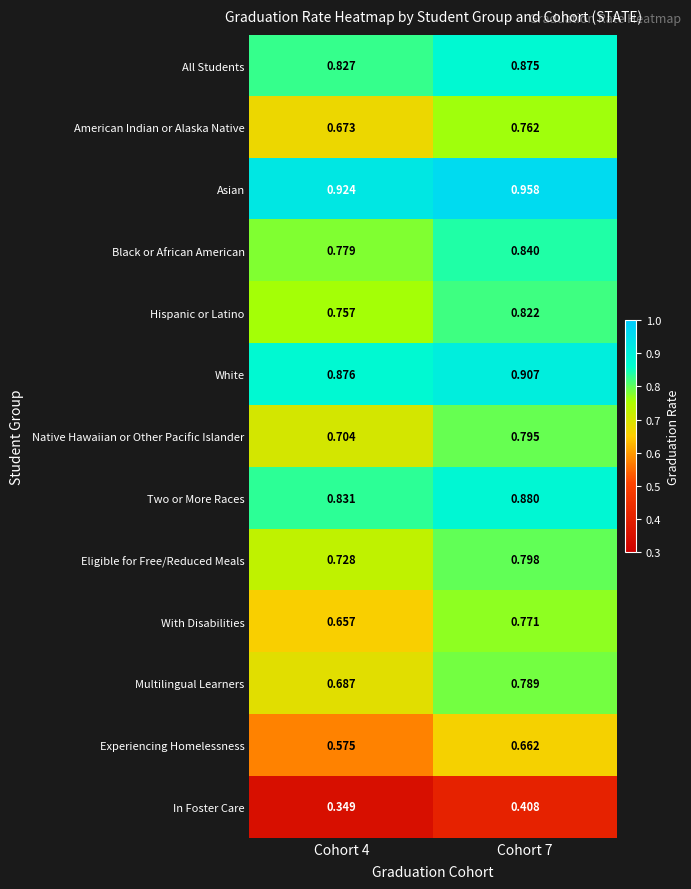

Rank the series by their maximum value, from lowest to highest.

In Foster Care, Experiencing Homelessness, American Indian or Alaska Native, With Disabilities, Multilingual Learners, Native Hawaiian or Other Pacific Islander, Eligible for Free/Reduced Meals, Hispanic or Latino, Black or African American, All Students, Two or More Races, White, Asian